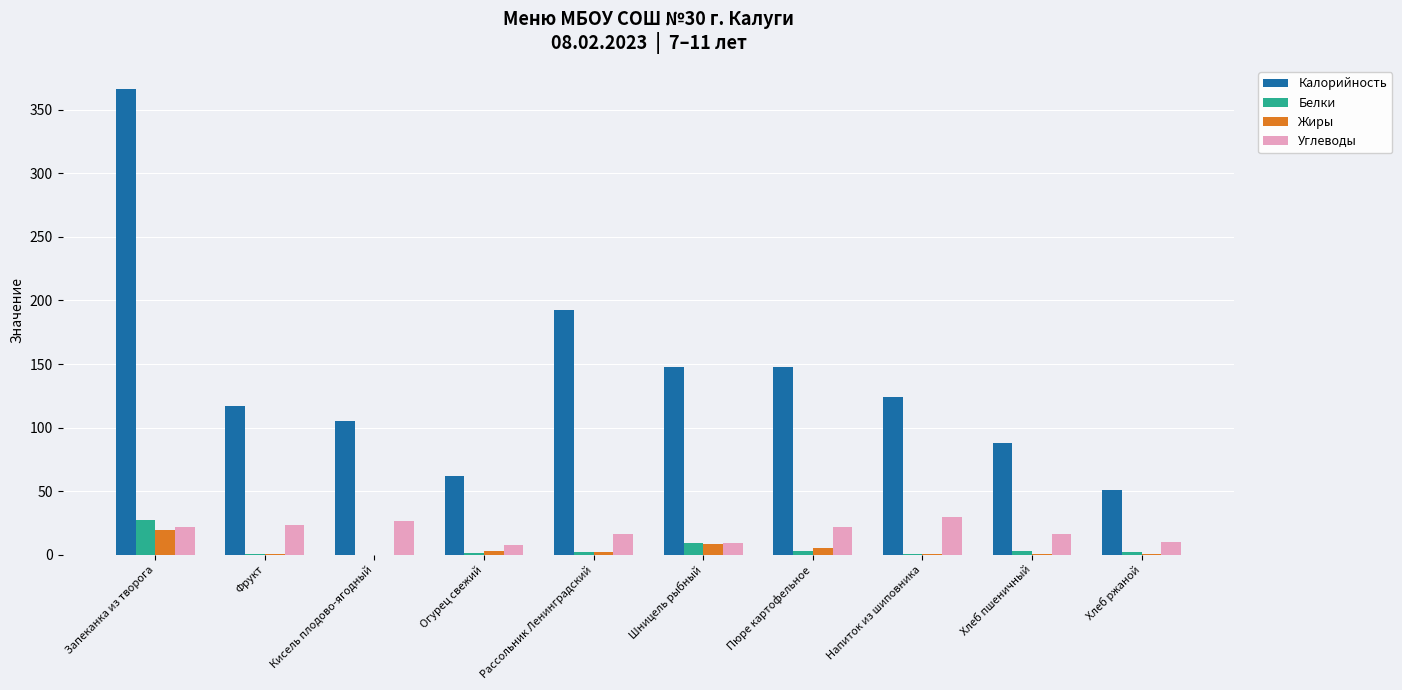

What is the spread (max minus min) of values at Шницель рыбный?

138.9